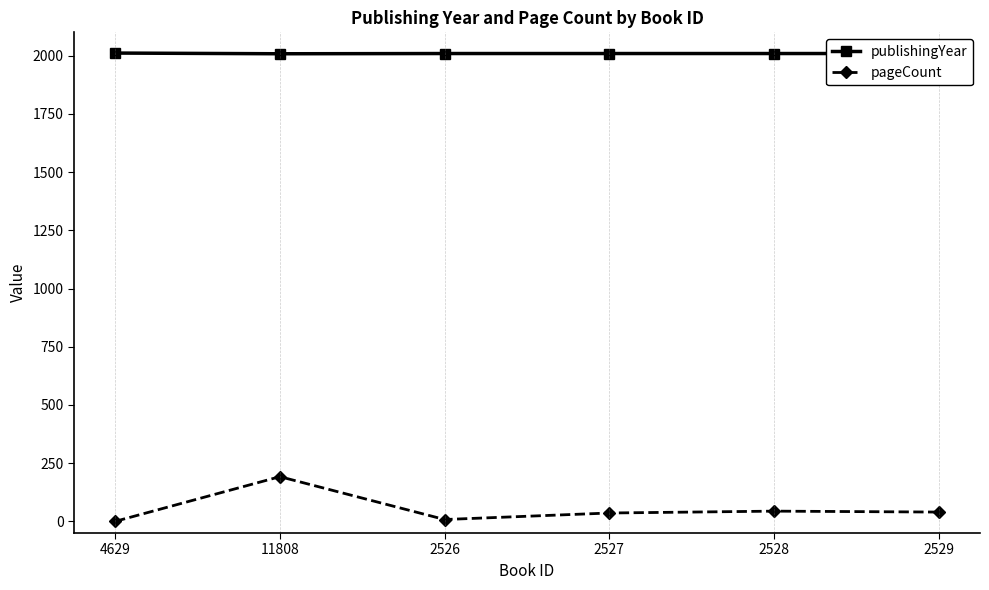

Where does the pageCount series first go above 40?

11808